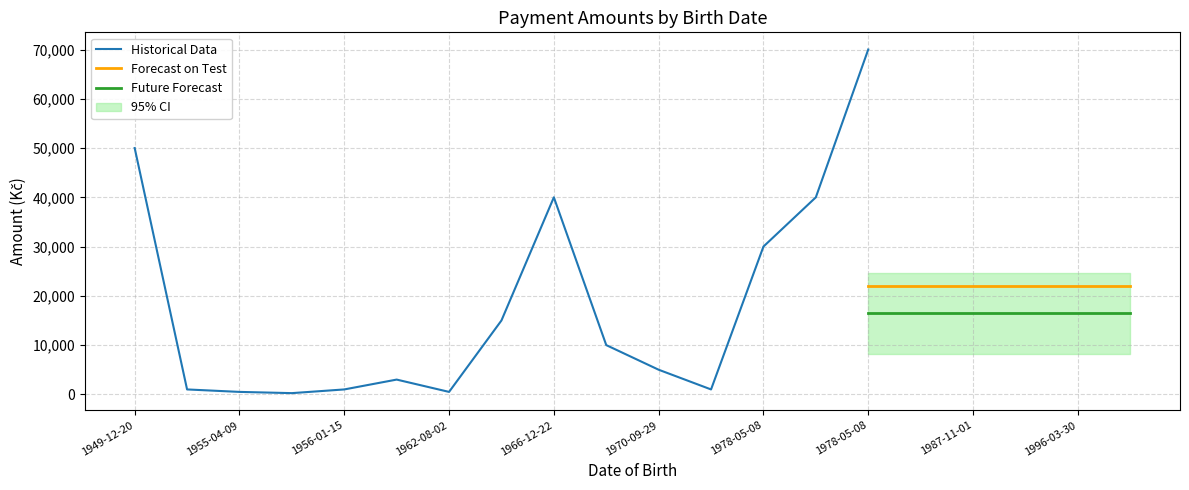

What is the maximum value shown in the chart?

70000